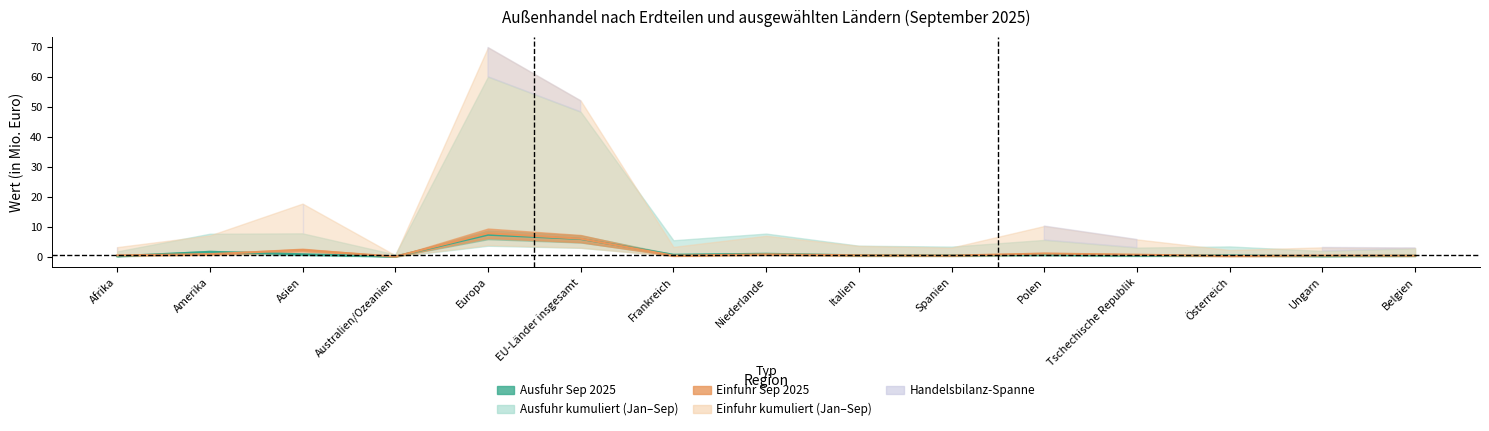

At which category does the chart reach its minimum across all series?

Australien/Ozeanien